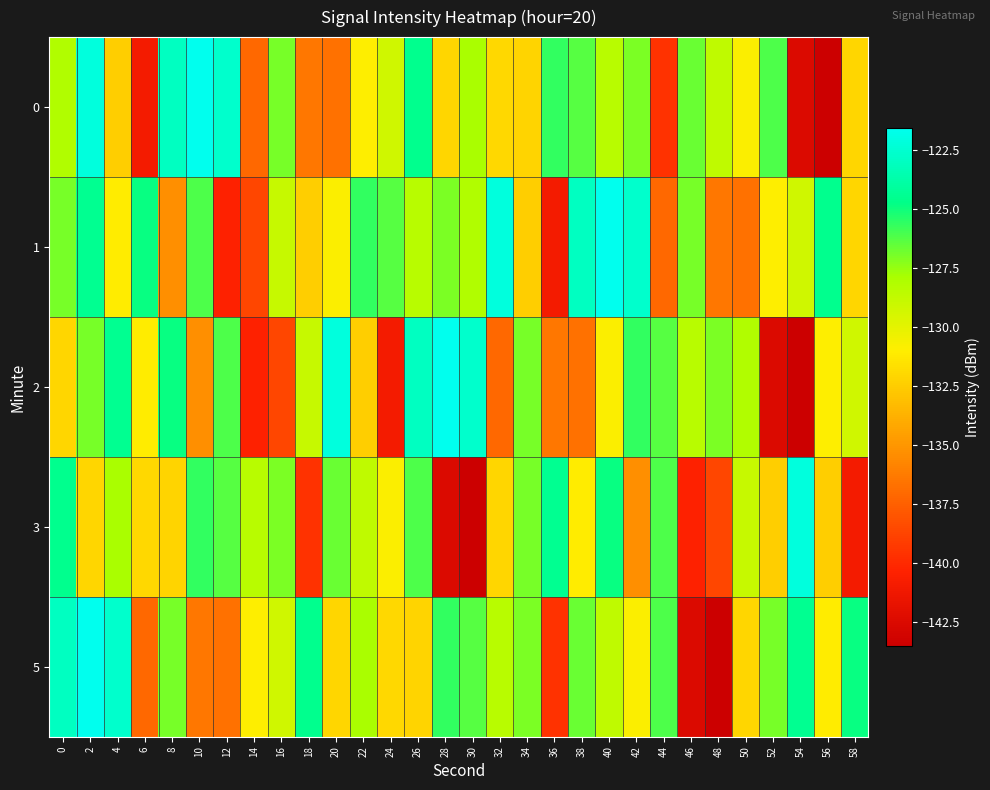

Reading left to right, extract all data points from this chart.

0: 0=-128.1	2=-122.1	4=-132.4	6=-140.9	8=-122.9	10=-121.6	12=-122.7	14=-137.1	16=-126.9	18=-136.5	20=-136.7	22=-131.0	24=-129.2	26=-124.5	28=-132.0	30=-127.9	32=-131.9	34=-132.1	36=-125.6	38=-126.3	40=-128.4	42=-127.0	44=-139.6	46=-126.7	48=-128.6	50=-130.9	52=-126.2	54=-142.5	56=-143.5	58=-132.1
1: 0=-126.9	2=-124.4	4=-131.0	6=-124.9	8=-135.3	10=-126.1	12=-140.4	14=-138.7	16=-128.9	18=-132.4	20=-130.9	22=-125.6	24=-126.3	26=-128.4	28=-127.0	30=-128.1	32=-122.1	34=-132.4	36=-140.9	38=-122.9	40=-121.6	42=-122.7	44=-137.1	46=-126.9	48=-136.5	50=-136.7	52=-131.0	54=-129.2	56=-124.5	58=-132.0
2: 0=-132.1	2=-126.9	4=-124.4	6=-131.0	8=-124.9	10=-135.3	12=-126.1	14=-140.4	16=-138.7	18=-128.9	20=-122.1	22=-132.4	24=-140.9	26=-122.9	28=-121.6	30=-122.7	32=-137.1	34=-126.9	36=-136.5	38=-136.7	40=-130.9	42=-125.6	44=-126.3	46=-128.4	48=-127.0	50=-128.1	52=-142.5	54=-143.5	56=-131.0	58=-129.2
3: 0=-124.5	2=-132.0	4=-127.9	6=-131.9	8=-132.1	10=-125.6	12=-126.3	14=-128.4	16=-127.0	18=-139.6	20=-126.7	22=-128.6	24=-130.9	26=-126.2	28=-142.5	30=-143.5	32=-132.1	34=-126.9	36=-124.4	38=-131.0	40=-124.9	42=-135.3	44=-126.1	46=-140.4	48=-138.7	50=-128.9	52=-132.4	54=-122.1	56=-132.4	58=-140.9
5: 0=-122.9	2=-121.6	4=-122.7	6=-137.1	8=-126.9	10=-136.5	12=-136.7	14=-131.0	16=-129.2	18=-124.5	20=-132.0	22=-127.9	24=-131.9	26=-132.1	28=-125.6	30=-126.3	32=-128.4	34=-127.0	36=-139.6	38=-126.7	40=-128.6	42=-130.9	44=-126.2	46=-142.5	48=-143.5	50=-132.1	52=-126.9	54=-124.4	56=-131.0	58=-124.9